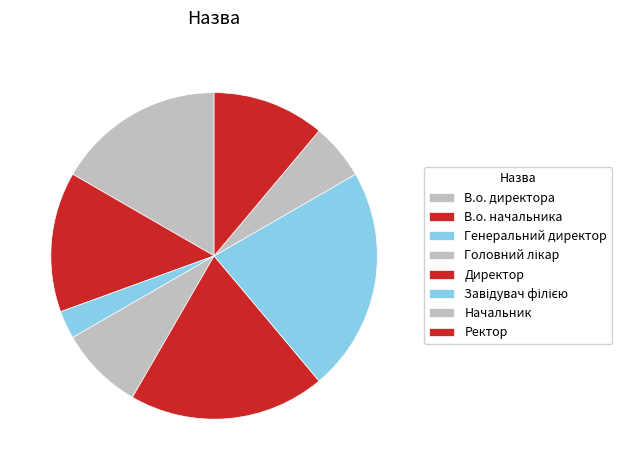

Rank the categories by value from lowest to highest.

Генеральний директор, Начальник, Головний лікар, Ректор, В.о. начальника, В.о. директора, Директор, Завідувач філією